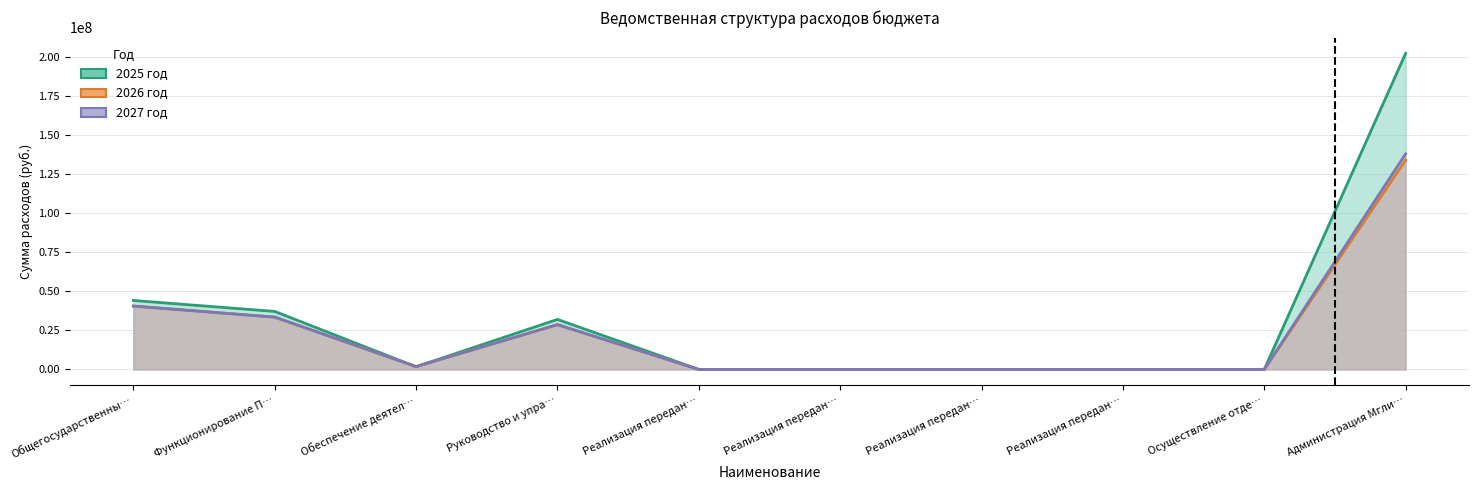

Which series ends up on top after the final intersection of 2026 год and 2025 год?

2025 год